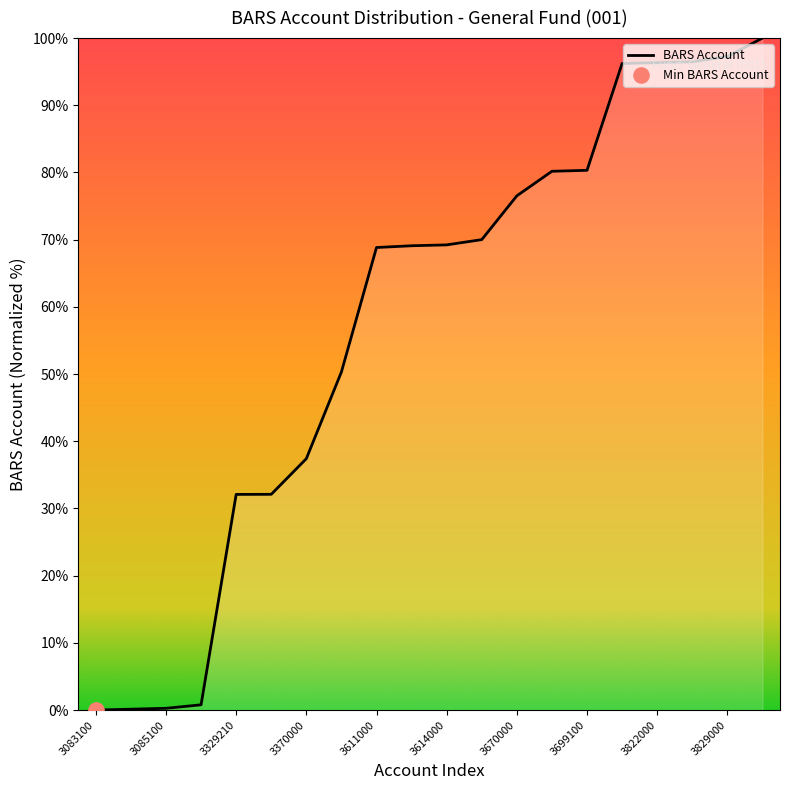

What is the greatest value displayed?

100.0